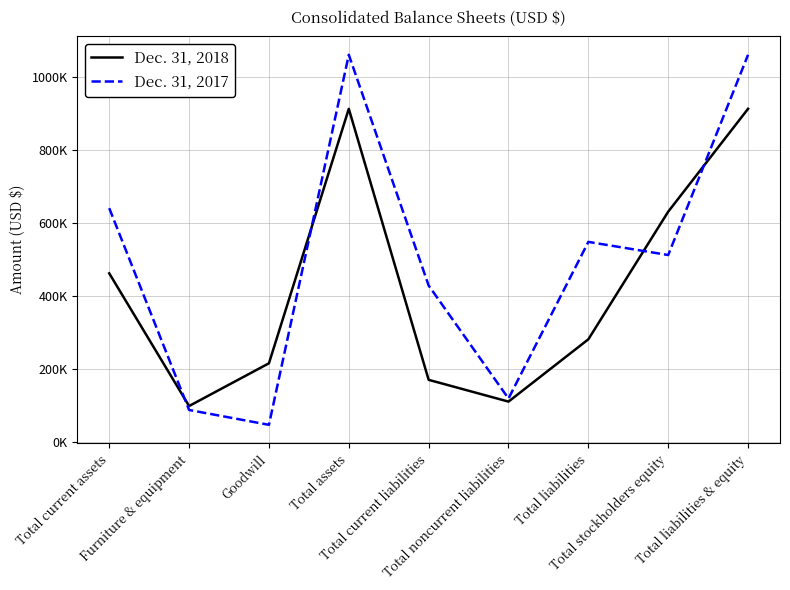

Count the number of data series in this chart.

2